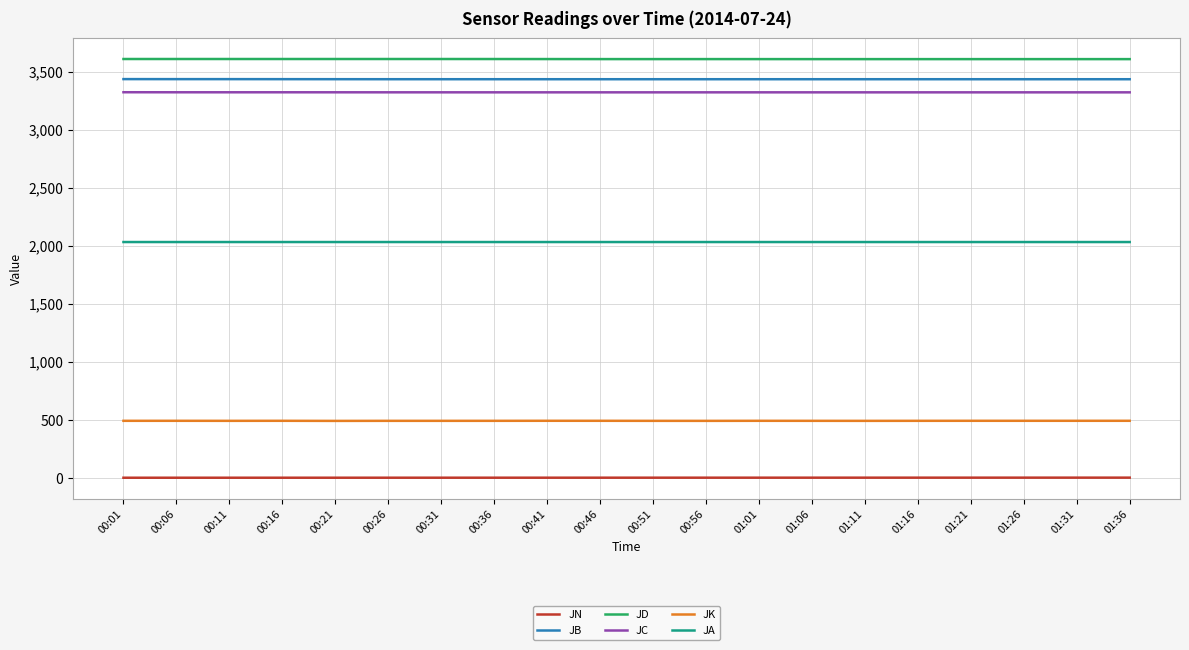

What are all the series names shown in the legend?

JN, JB, JD, JC, JK, JA